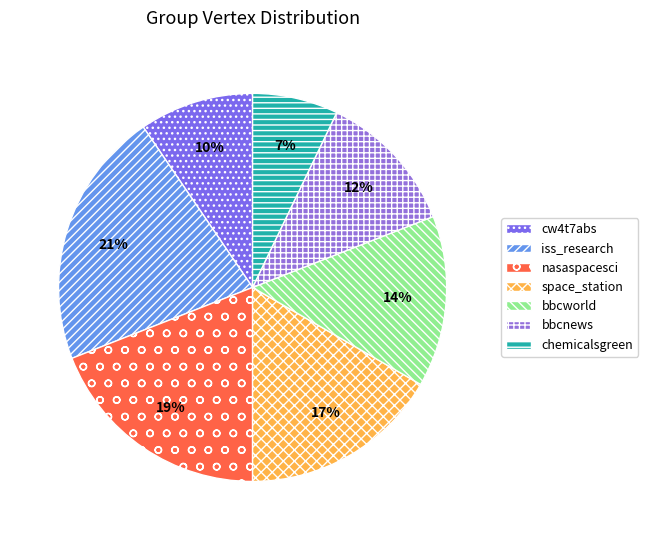

To the nearest percent, what is the difference between the bbcworld and bbcnews slice percentages?

2%